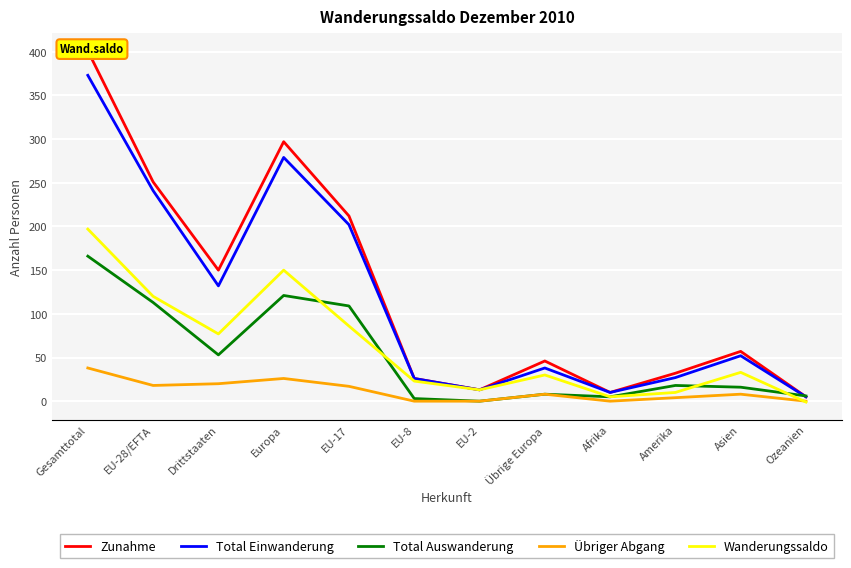

Which label corresponds to the smallest value in the chart?

Ozeanien